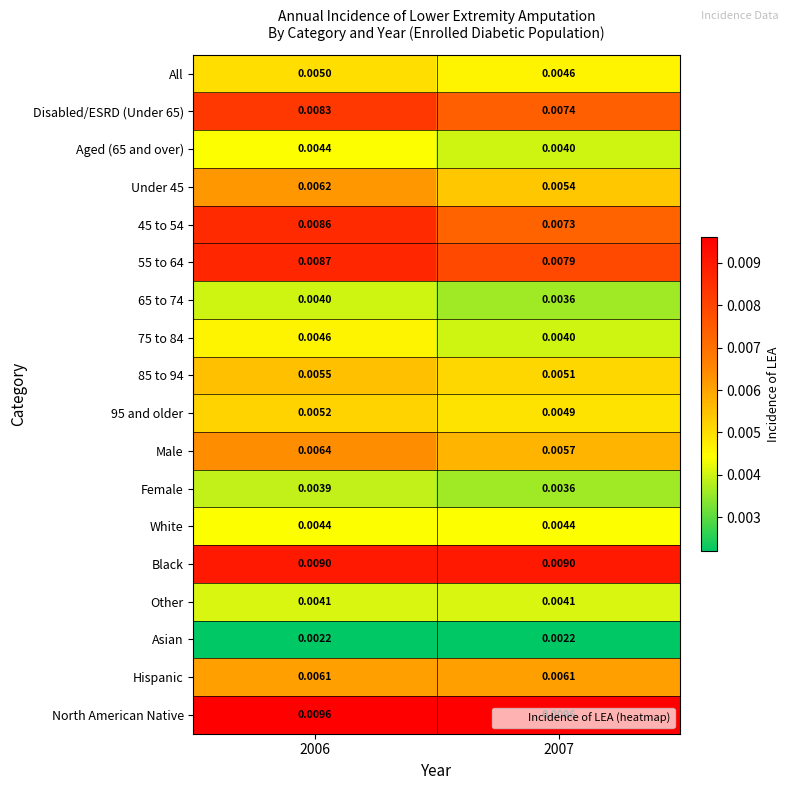

Which series has the largest total across all categories?

North American Native